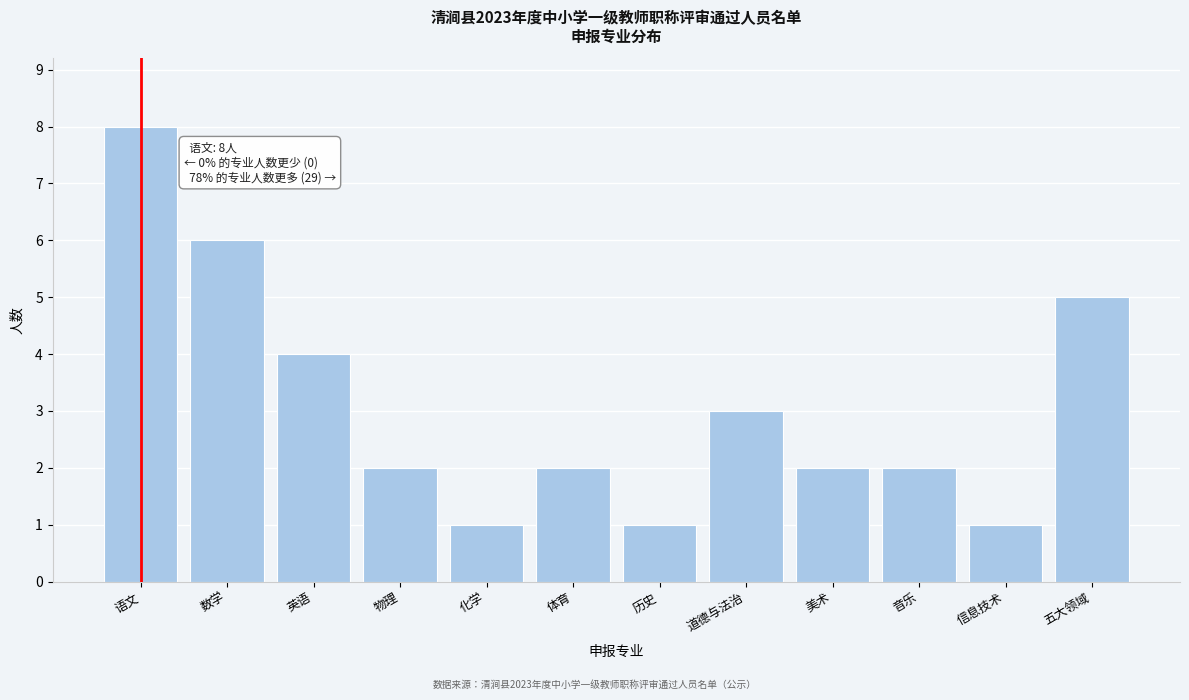

Reading left to right, list all the values displayed in this chart.

8	6	4	2	1	2	1	3	2	2	1	5